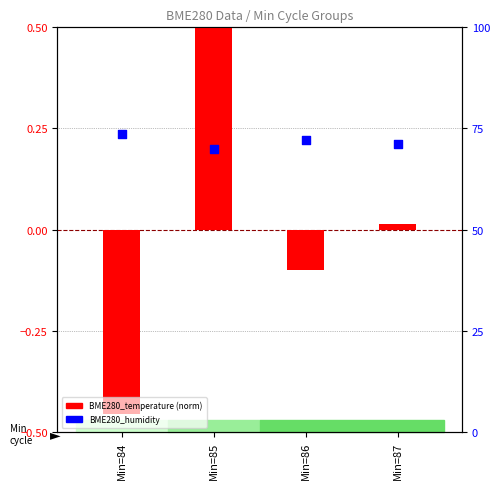

What are all the series names shown in the legend?

BME280_temperature, BME280_humidity